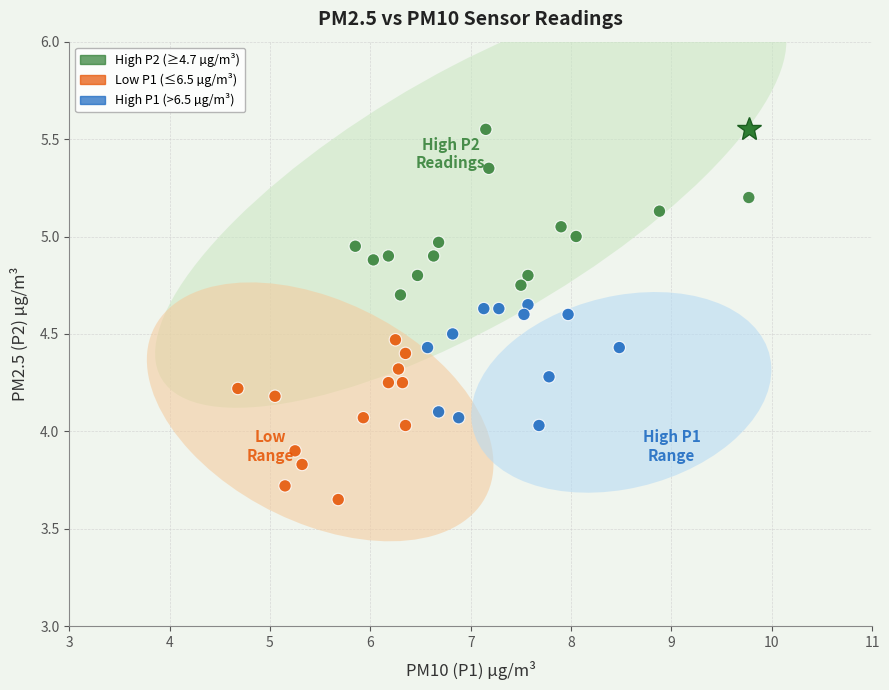

What is the range of Y values (max minus min)?

1.9